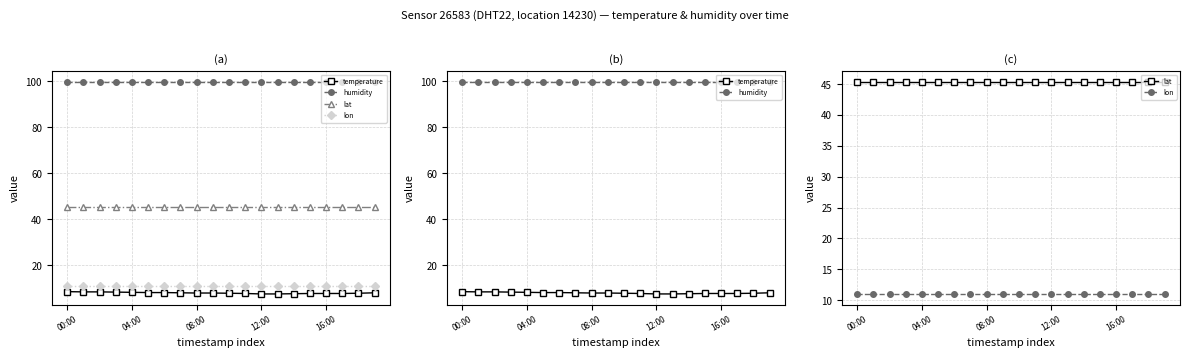

The temperature series shows 7.8 at 9. True or false?

True